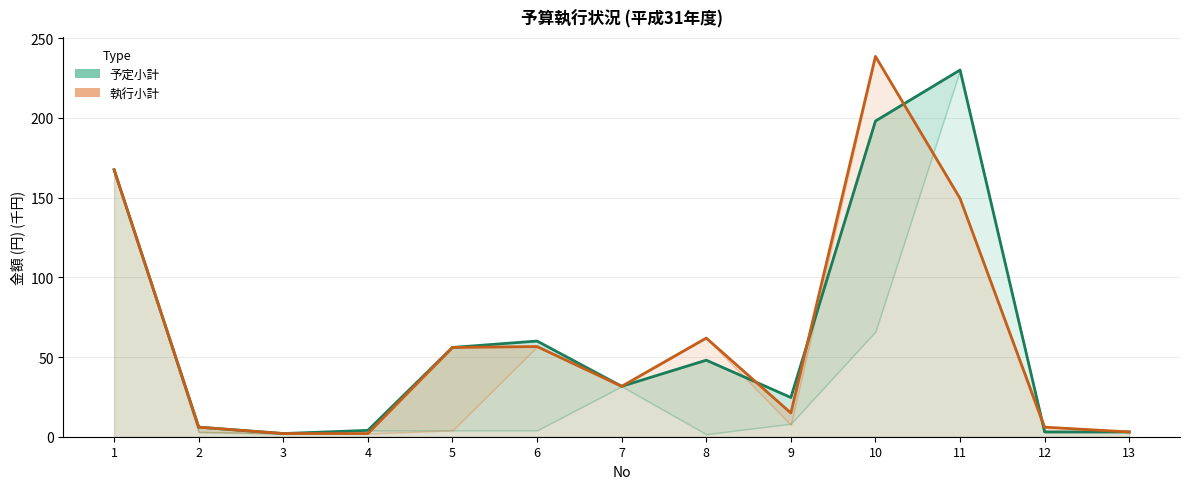

Is it true that 予定小計 equals 2.5 at 4?

False